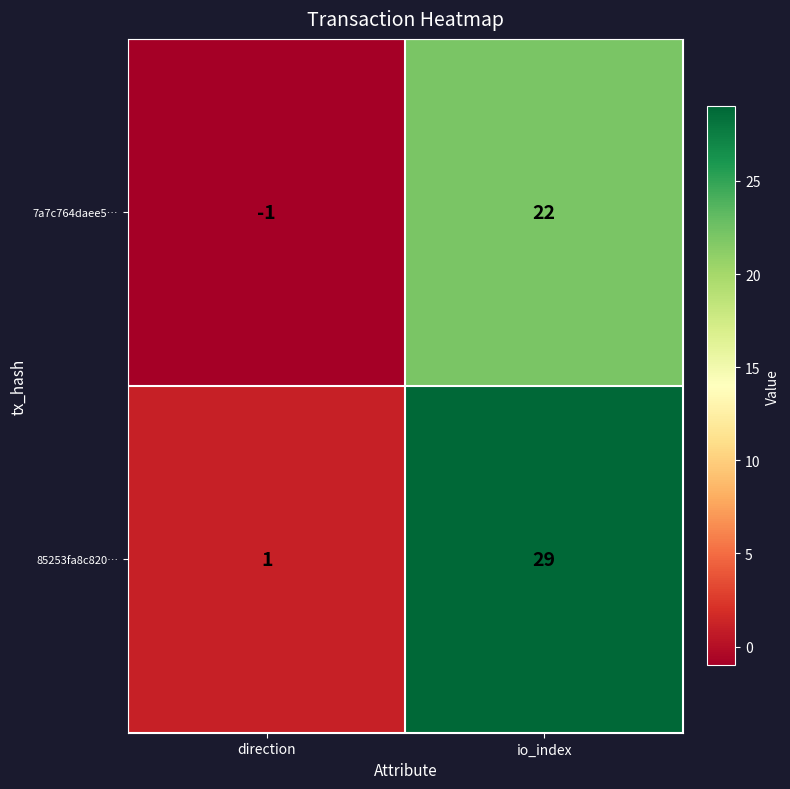

What is the sum of the 7a7c764daee5… values at direction and io_index?

21